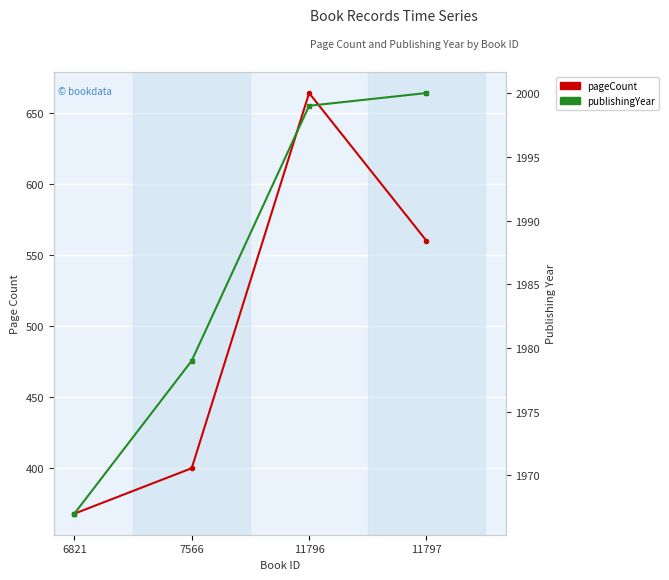

What is the difference between the maximum and second lowest values in the pageCount series?

264